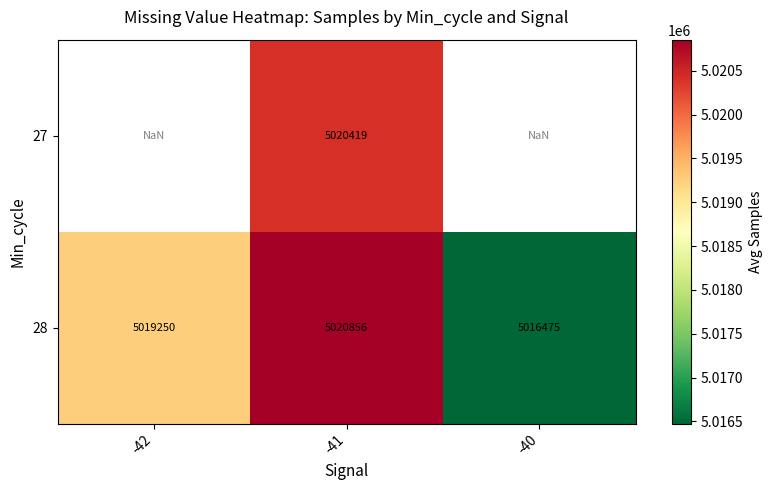

The value of 28 at -42 is 5019250.0. True or false?

True